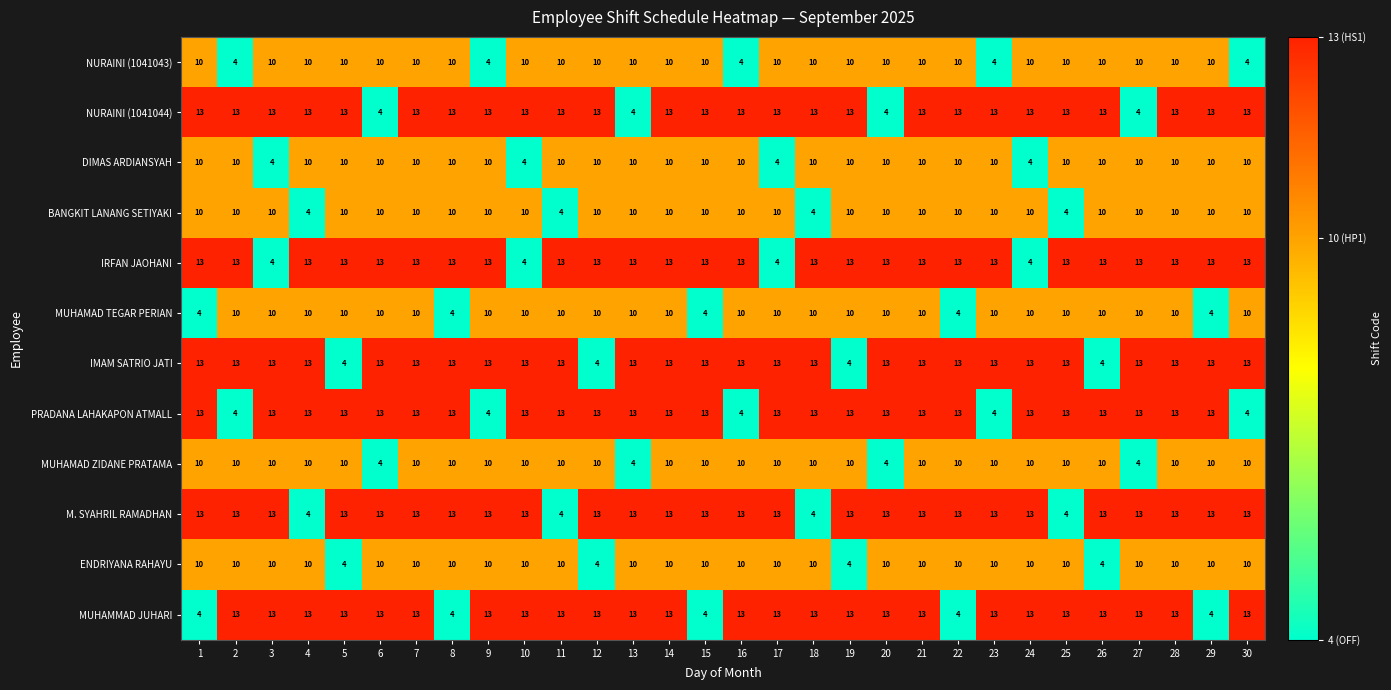

Count the ENDRIYANA RAHAYU values in the range 10 to 11.

26